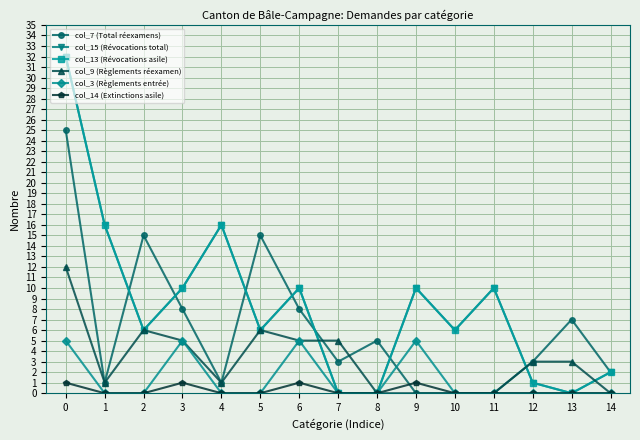

What is the difference between the maximum and minimum values in the col_15 (Révocations total) series?

32